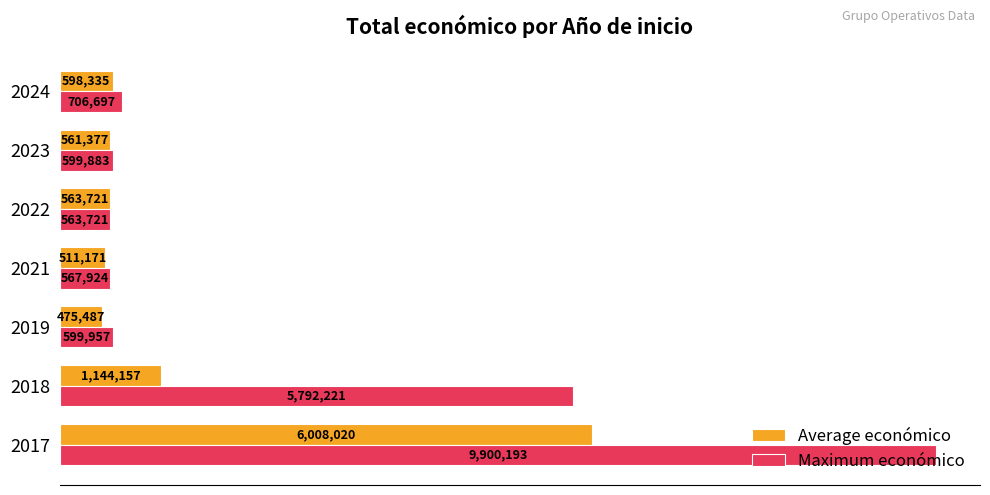

Which series has the largest total across all categories?

Maximum económico